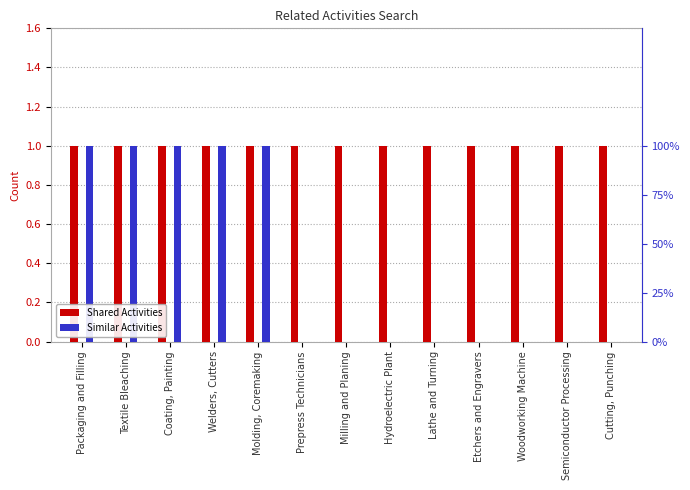

Which series changed the most between Coating, Painting and Molding, Coremaking?

Shared Activities